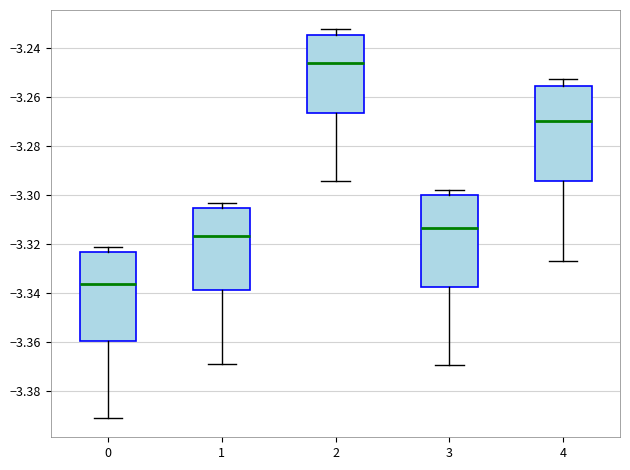

Reading left to right, read every box against the y-axis: the position of its median line, the range the box covers, and the ends of its whiskers. The values are not printed on the chart, so give them approximately, as read against the axis.

0: median -3.336, box -3.360 to -3.324, whiskers -3.392 to -3.322
1: median -3.316, box -3.338 to -3.306, whiskers -3.368 to -3.304
2: median -3.246, box -3.266 to -3.234, whiskers -3.294 to -3.232
3: median -3.314, box -3.338 to -3.300, whiskers -3.370 to -3.298
4: median -3.270, box -3.294 to -3.256, whiskers -3.328 to -3.252